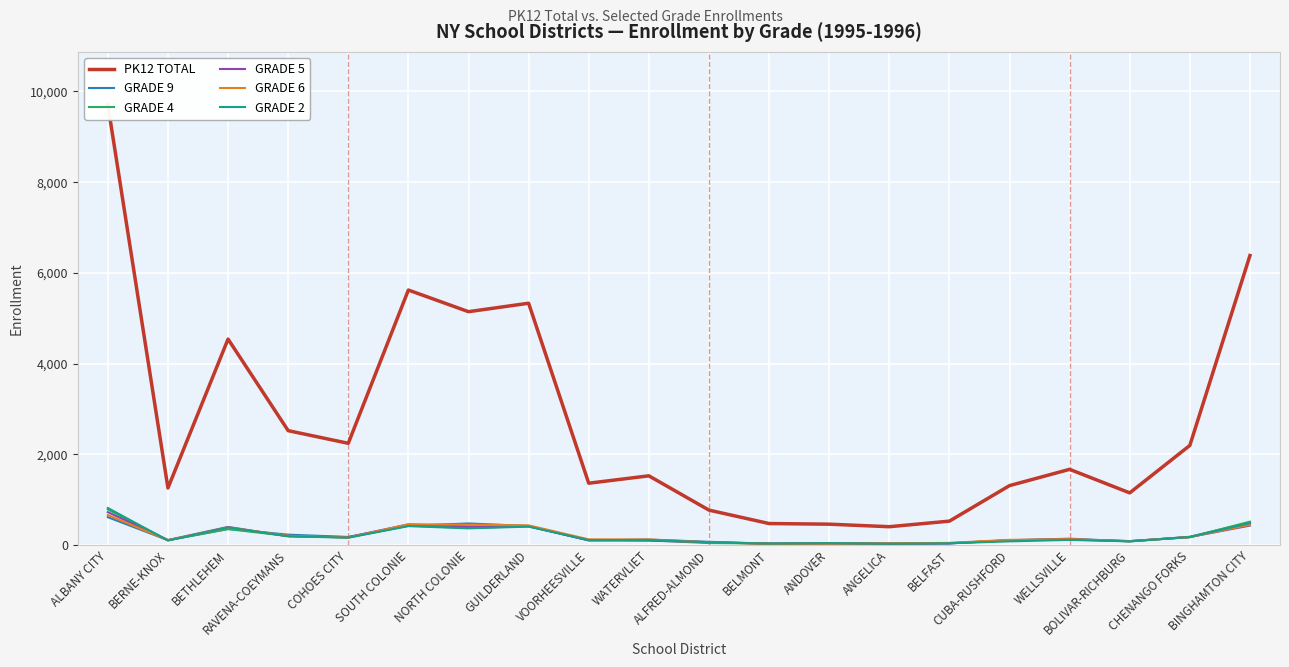

List the series in order of their peak value, highest first.

PK12 TOTAL, GRADE 2, GRADE 4, GRADE 5, GRADE 6, GRADE 9